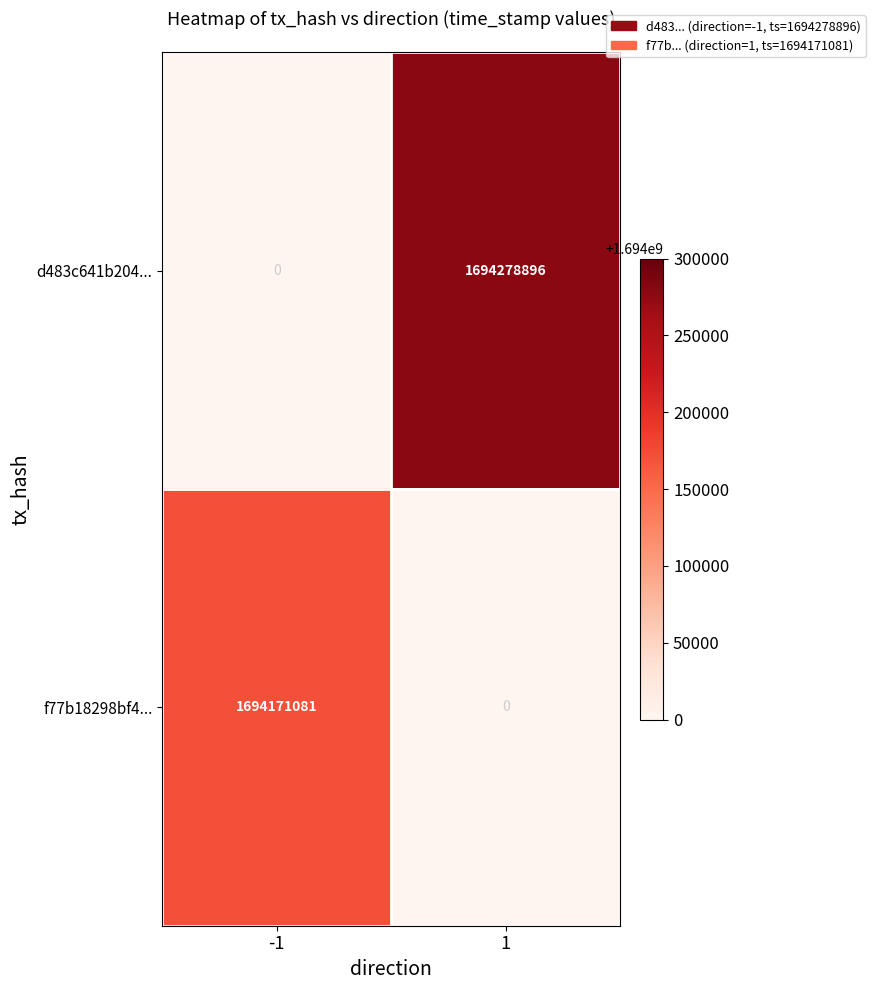

The value of d483c641b204... at 1 is 2478833892. True or false?

False